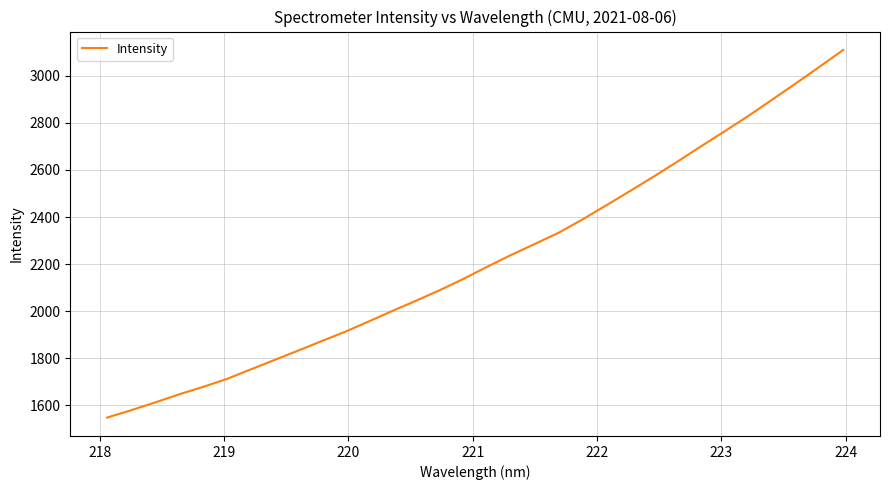

What is the minimum value shown in the chart?

1547.8